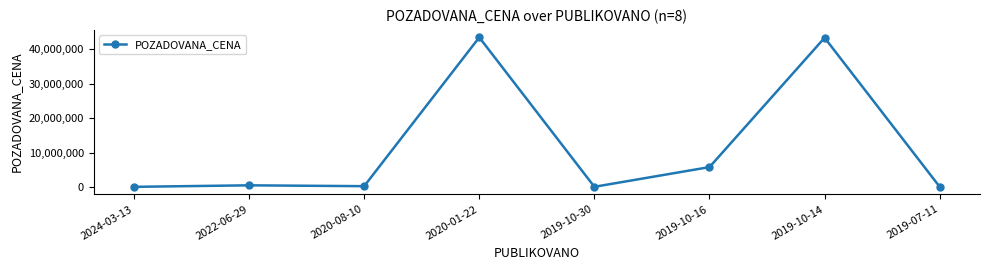

Where is the data nearest to the value 21760000?

2019-10-16